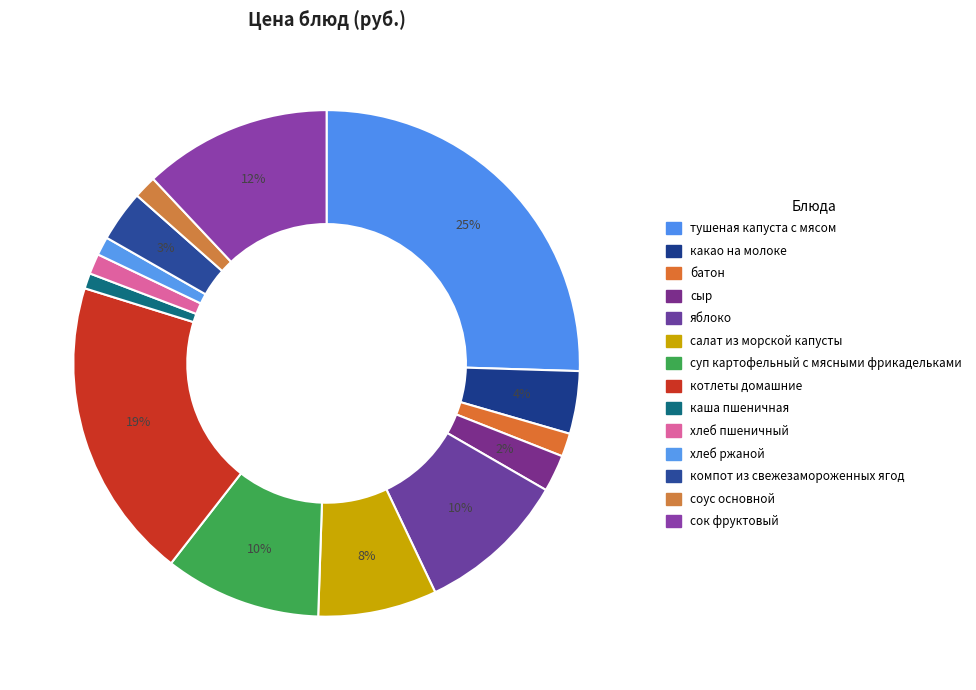

Approximately how many times larger is the value at яблоко compared to хлеб ржаной?

8.2